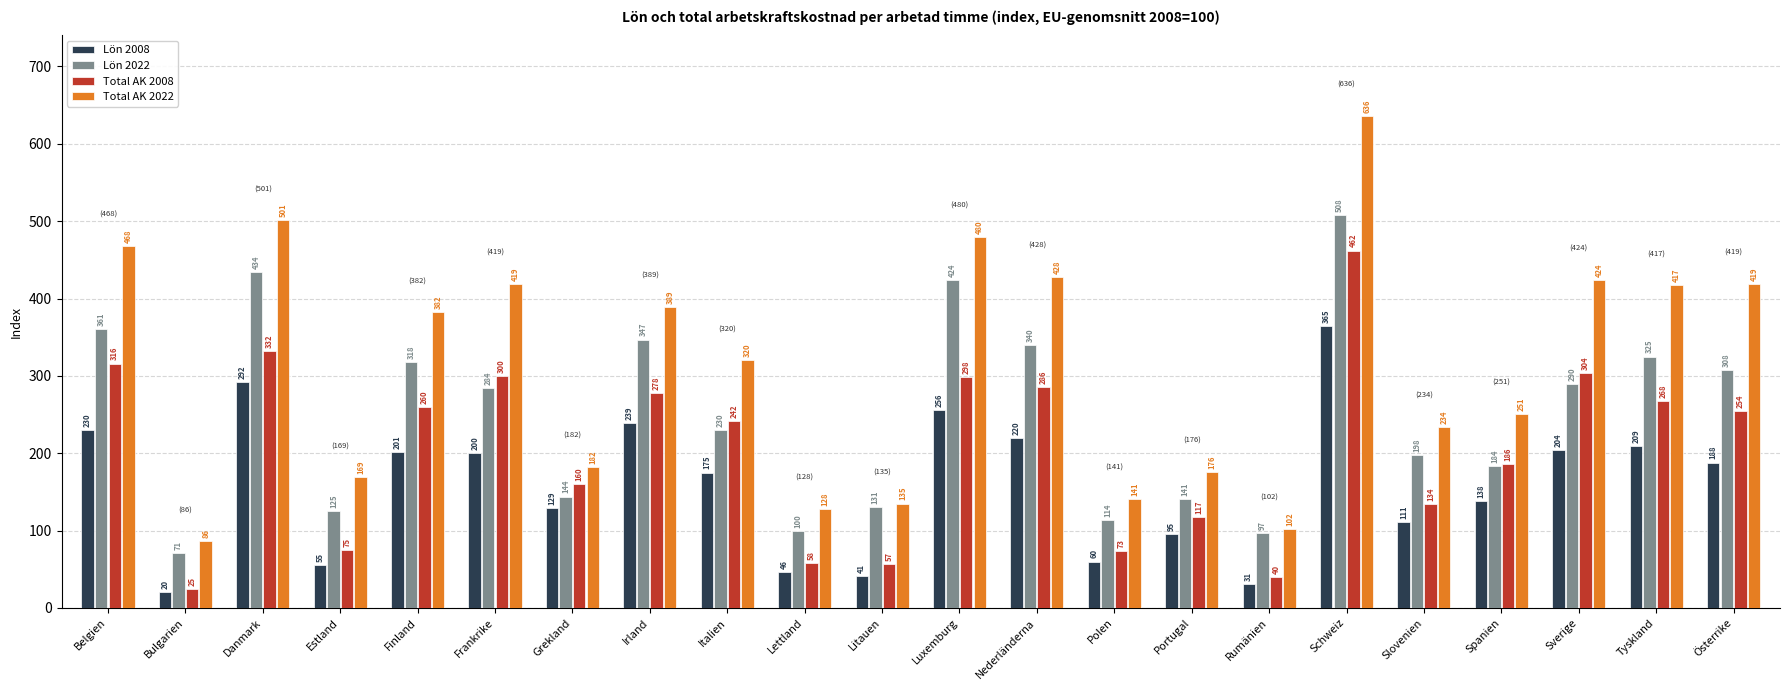

Which series has the largest total across all categories?

Total AK 2022